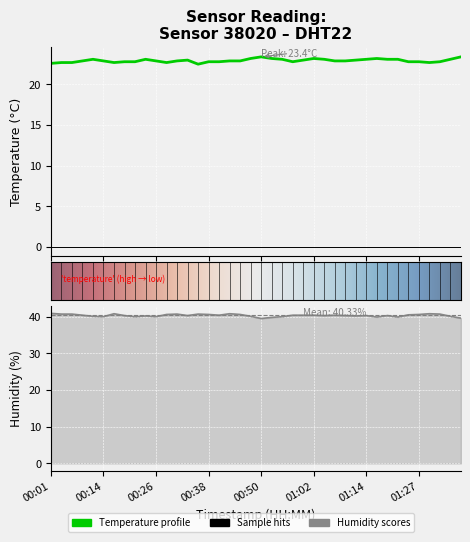

What is the difference between the maximum and minimum values in the humidity series?

1.4